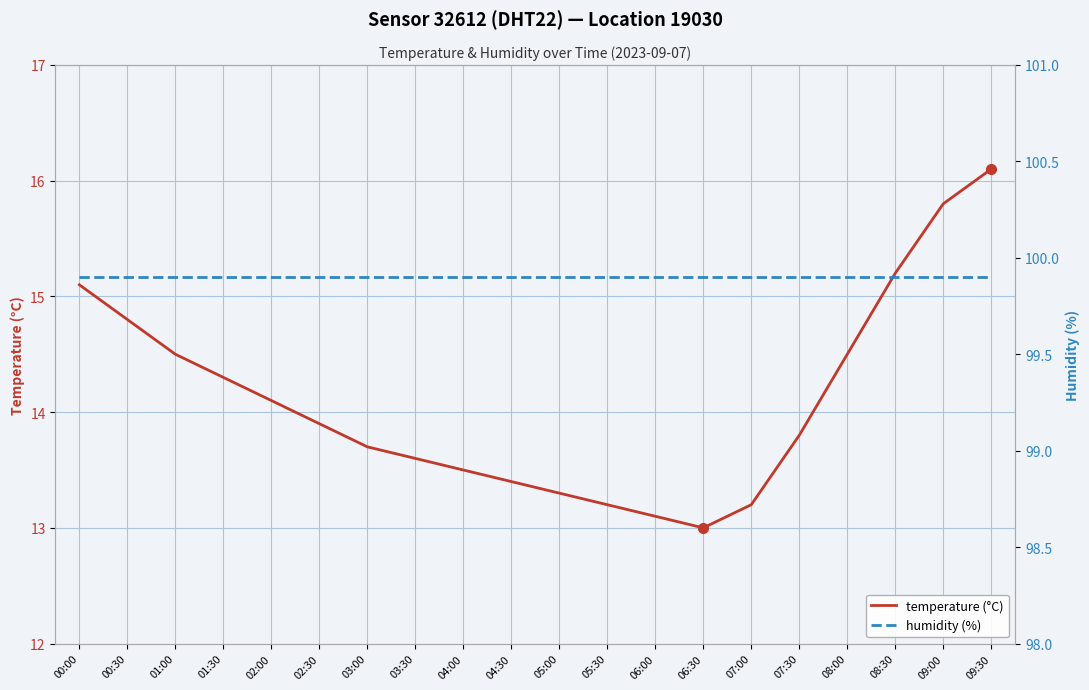

True or false: humidity (%) and temperature (°C) intersect in this chart.

False